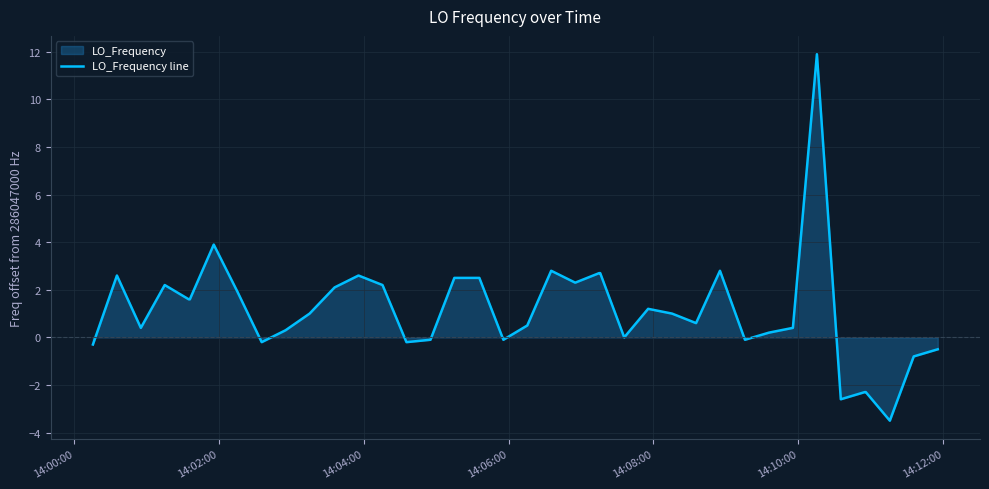

Does the chart display data point markers on the line(s)?

No